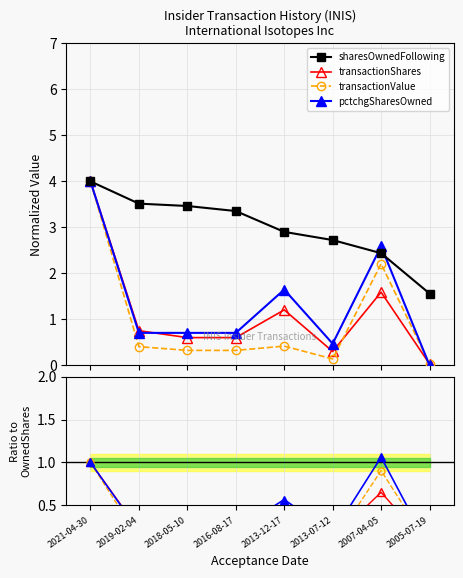

What value does the sharesOwnedFollowing series have at 2019-02-04?

3.5